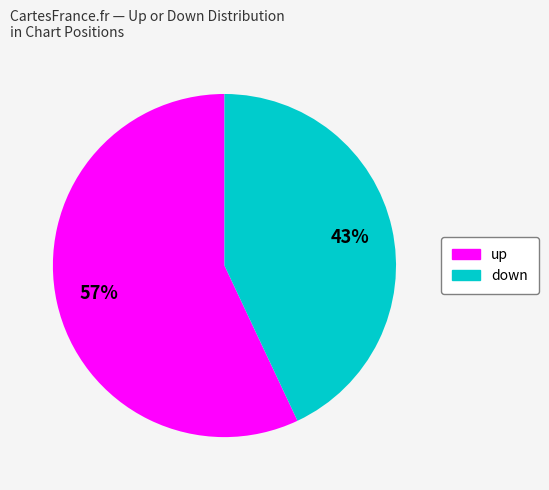

Which slice represents more than half of the pie?

up